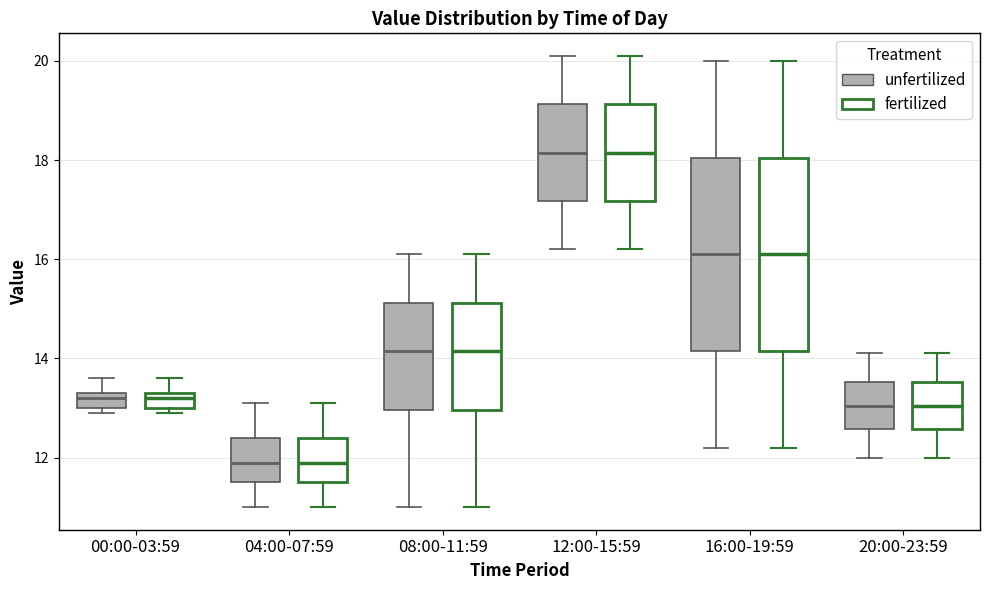

Reading left to right, read every box against the y-axis: the position of its median line, the range the box covers, and the ends of its whiskers. The values are not printed on the chart, so give them approximately, as read against the axis.

00:00-03:59 (unfertilized): median 13.2, box 13.0 to 13.4, whiskers 13.0 (just below the box's lower edge) to 13.6
00:00-03:59 (fertilized): median 13.2, box 13.0 to 13.4, whiskers 13.0 (just below the box's lower edge) to 13.6
04:00-07:59 (unfertilized): median 12.0, box 11.6 to 12.4, whiskers 11.0 to 13.2
04:00-07:59 (fertilized): median 12.0, box 11.6 to 12.4, whiskers 11.0 to 13.2
08:00-11:59 (unfertilized): median 14.2, box 13.0 to 15.2, whiskers 11.0 to 16.2
08:00-11:59 (fertilized): median 14.2, box 13.0 to 15.2, whiskers 11.0 to 16.2
12:00-15:59 (unfertilized): median 18.2, box 17.2 to 19.2, whiskers 16.2 to 20.2
12:00-15:59 (fertilized): median 18.2, box 17.2 to 19.2, whiskers 16.2 to 20.2
16:00-19:59 (unfertilized): median 16.2, box 14.2 to 18.0, whiskers 12.2 to 20.0
16:00-19:59 (fertilized): median 16.2, box 14.2 to 18.0, whiskers 12.2 to 20.0
20:00-23:59 (unfertilized): median 13.0, box 12.6 to 13.6, whiskers 12.0 to 14.2
20:00-23:59 (fertilized): median 13.0, box 12.6 to 13.6, whiskers 12.0 to 14.2